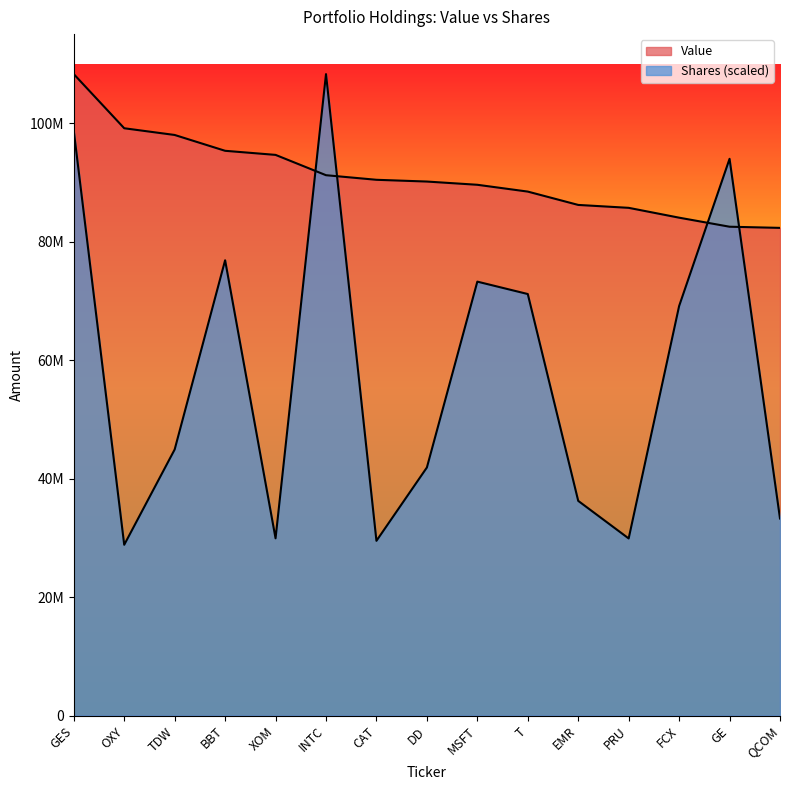

Which series has the largest total across all categories?

Value